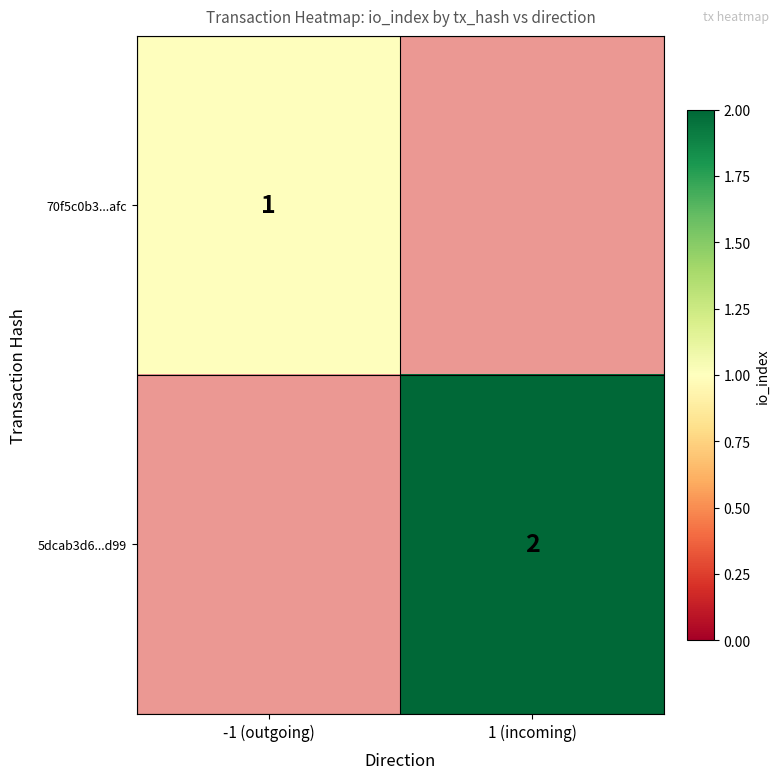

True or false: 5dcab3d6...d99 has a value of 2 at 1 (incoming).

True